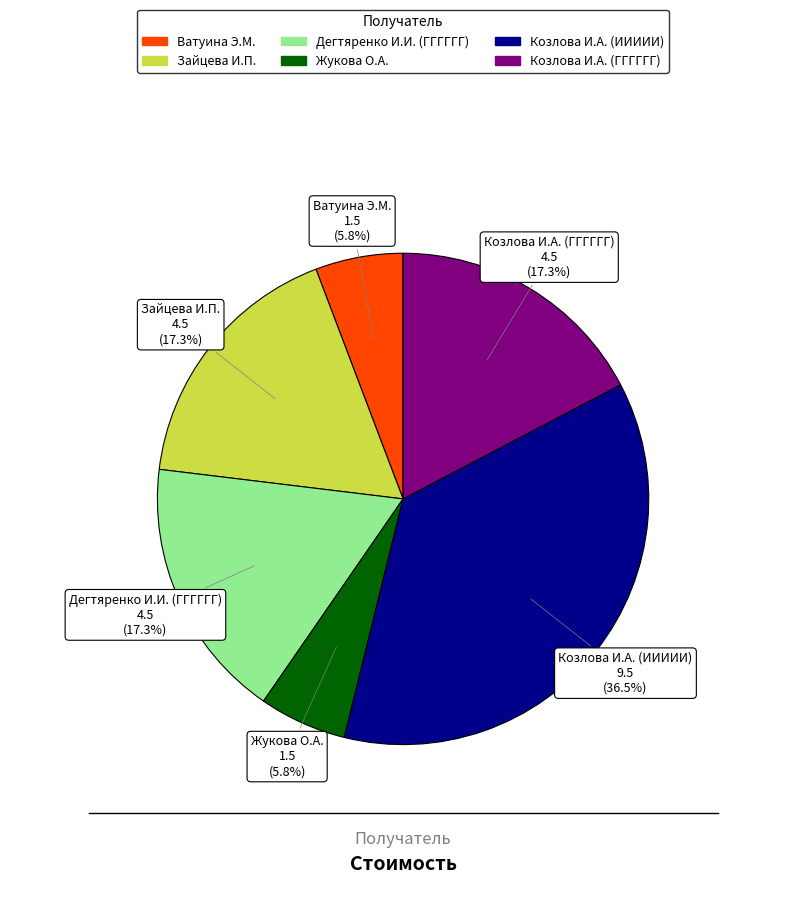

How many slices are in this pie chart?

6